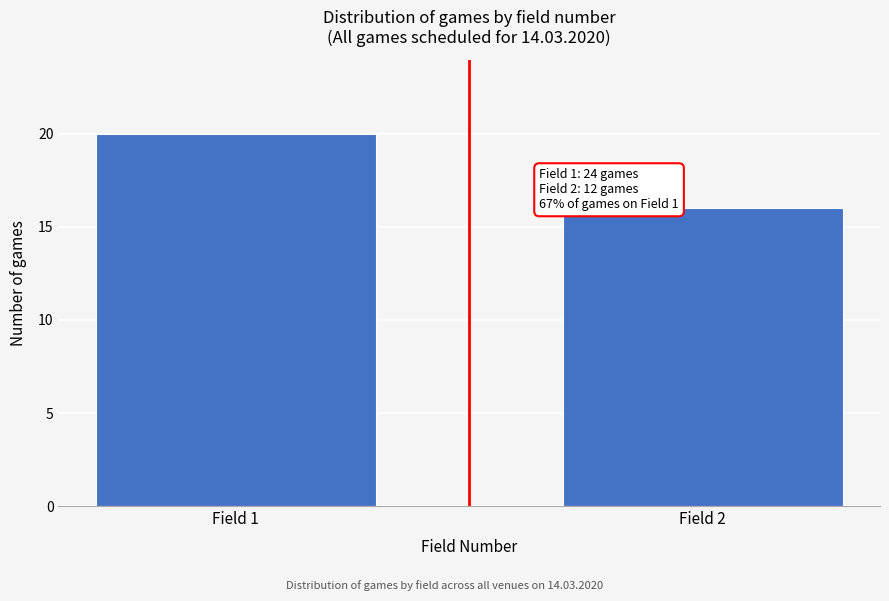

Reading left to right, list all the values displayed in this chart.

Field 1=20	Field 2=16